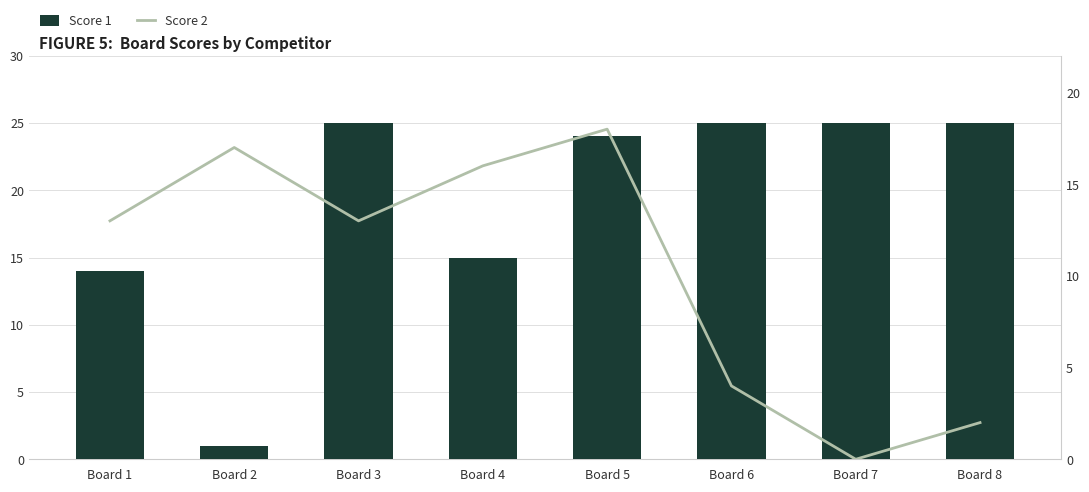

At which category is the sum across all series the highest?

Board 5